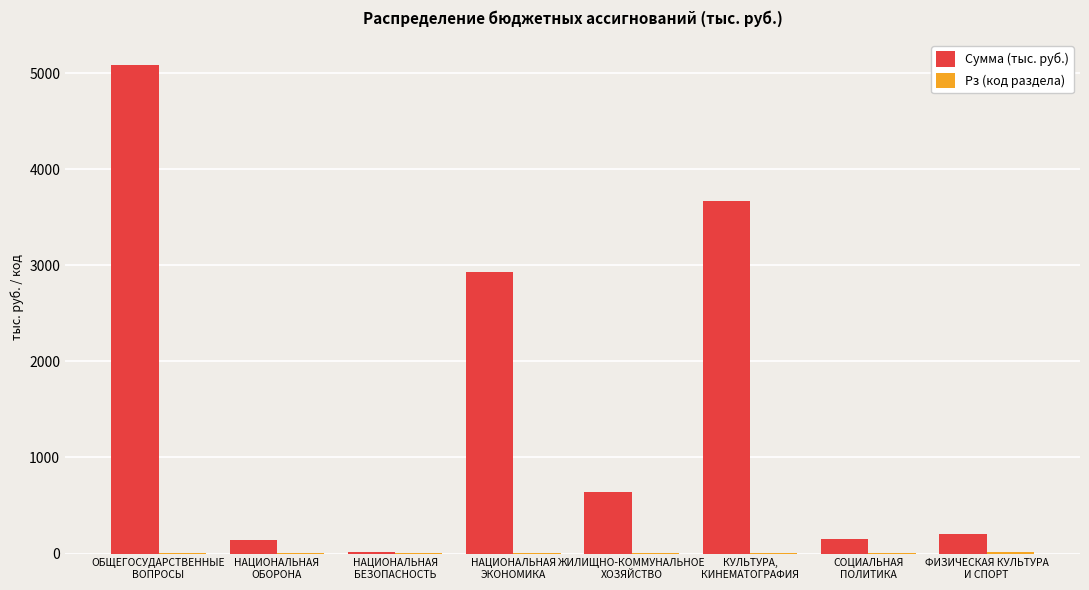

What is the sum of all Сумма (тыс. руб.) values?

12836.9